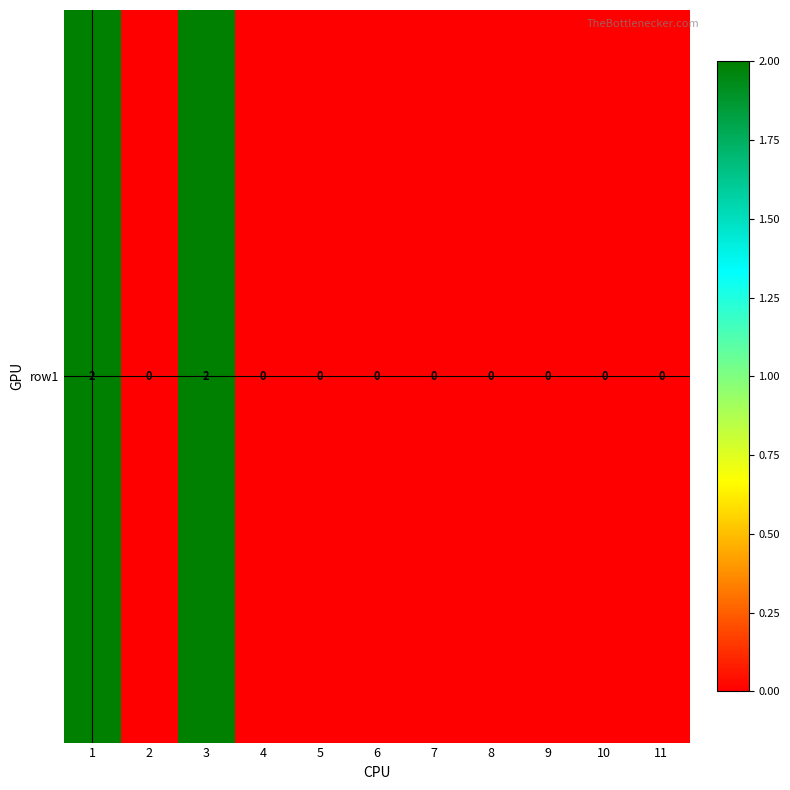

The value at 3 is 3. True or false?

False